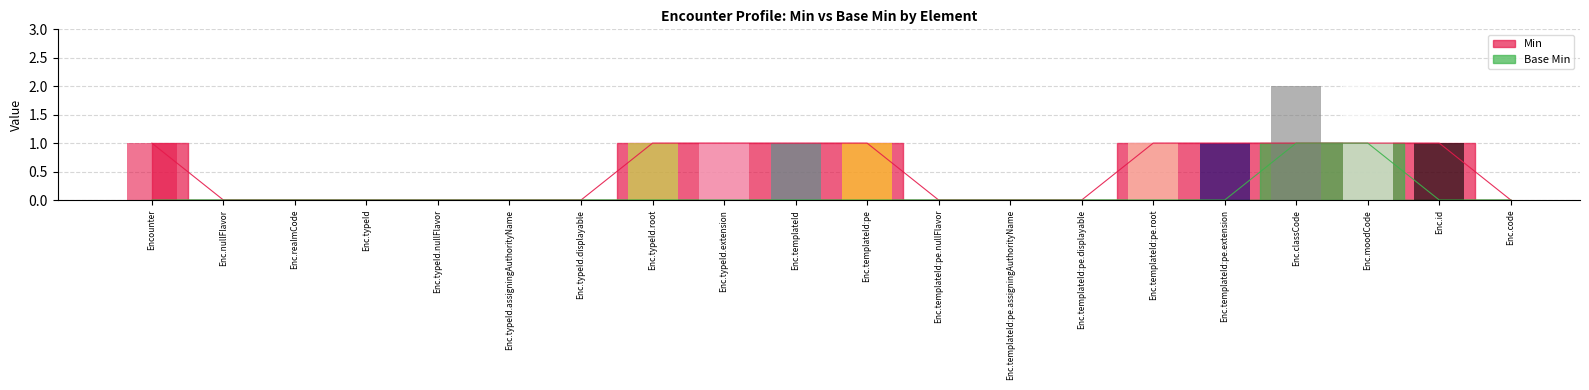

Which category has the lowest value in the Base Min series?

Encounter